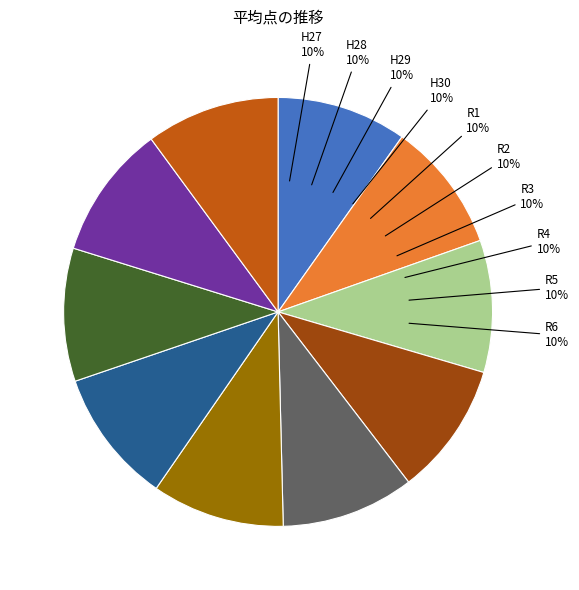

Is there a majority slice in this chart?

No